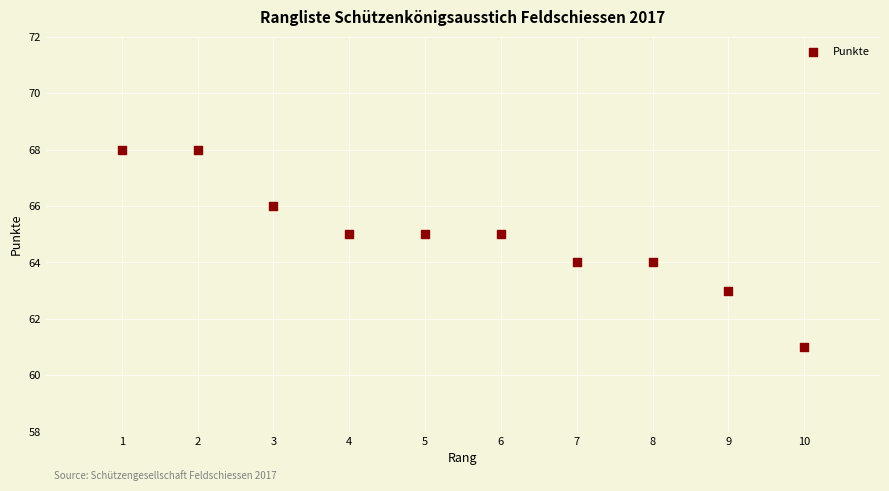

What is the range of Y values (max minus min)?

7